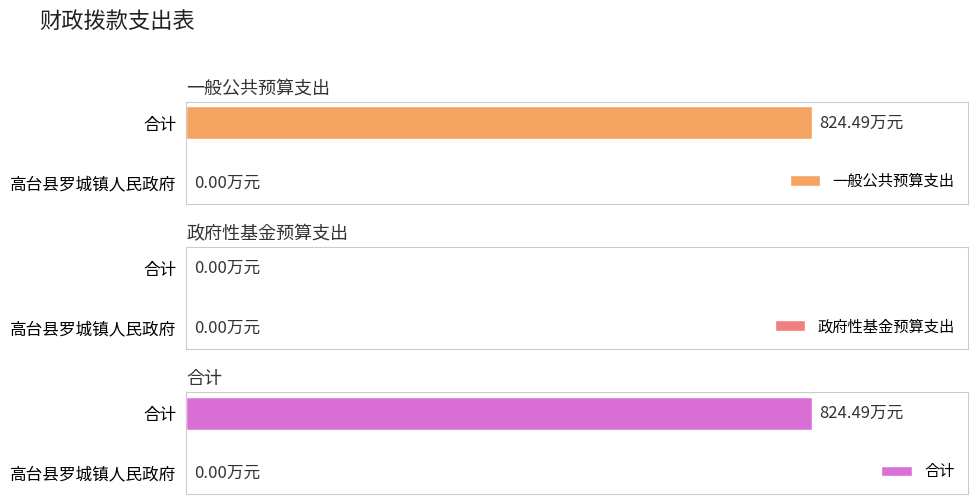

What is the difference between the 一般公共预算支出 values at 高台县罗城镇人民政府 and 合计?

824.5